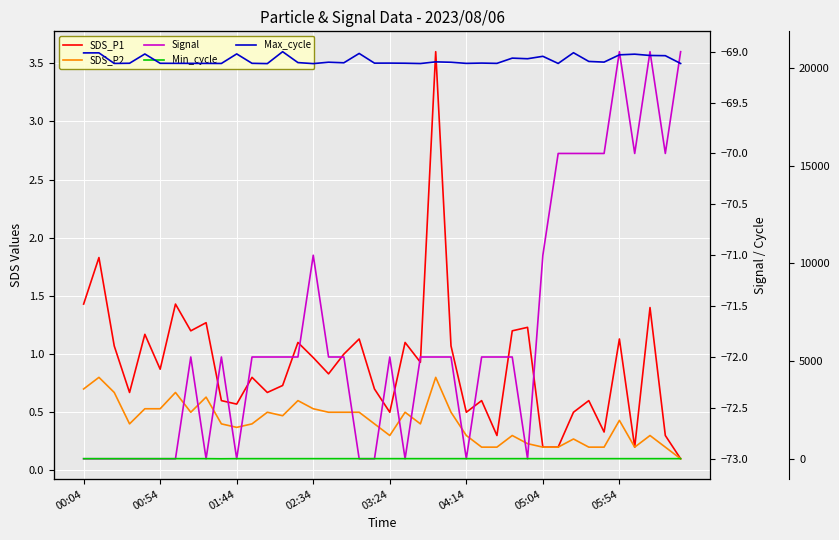

What is the difference between the second highest and second lowest values in the SDS_P2 series?

0.6